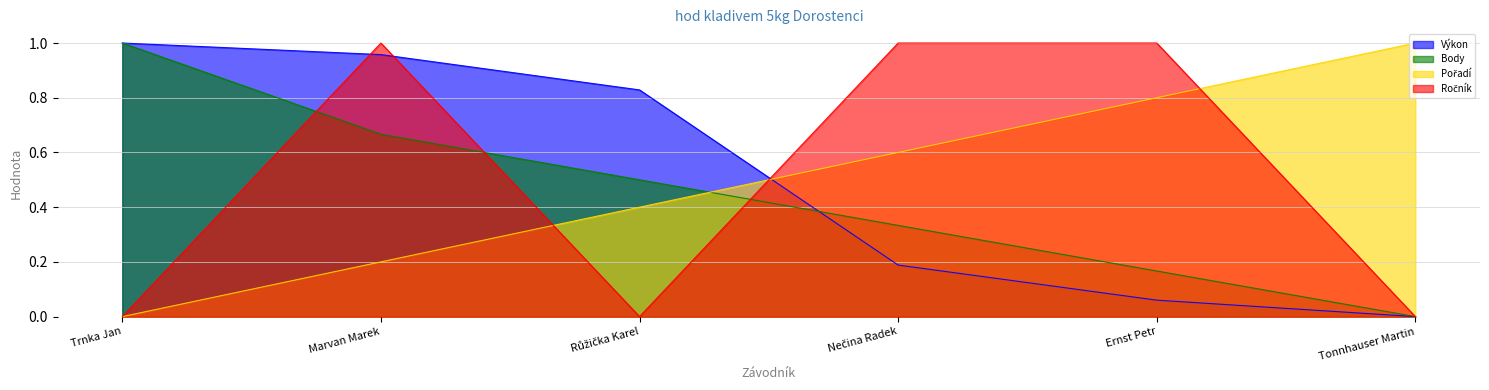

What is the difference between the second highest and second lowest values in the Pořadí series?

0.6